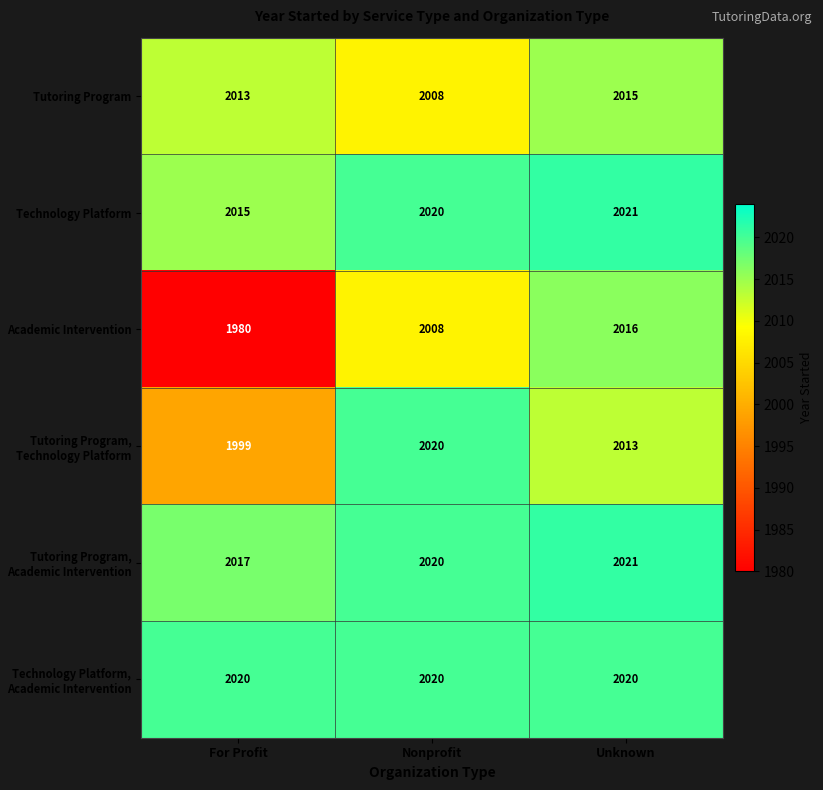

Count the Tutoring Program, Academic Intervention values in the range 2017 to 2021.

3